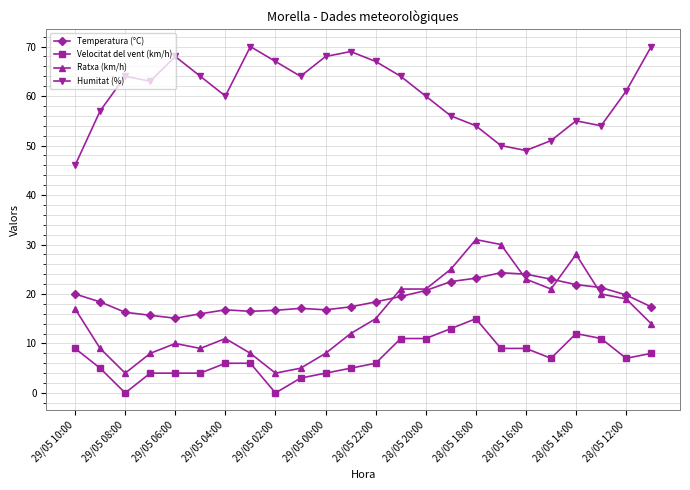

True or false: Humitat (%) has more than 0 interior local peaks.

True